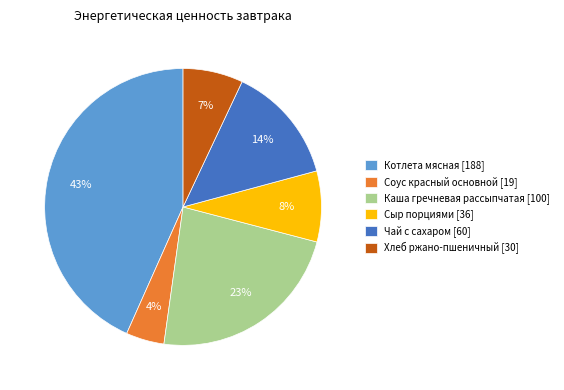

The Сыр порциями slice represents 1% of the pie. True or false?

False